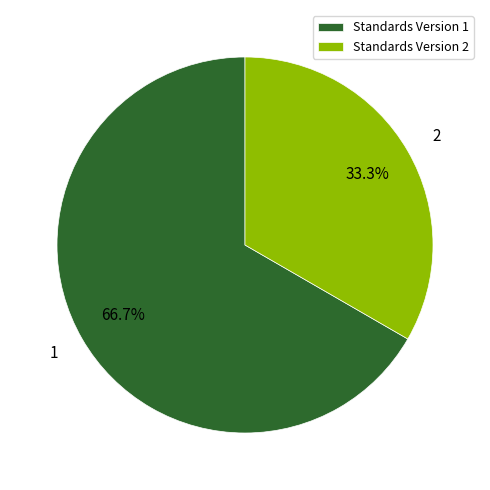

Do Standards Version 2 and Standards Version 1 together represent more than half of the pie?

Yes